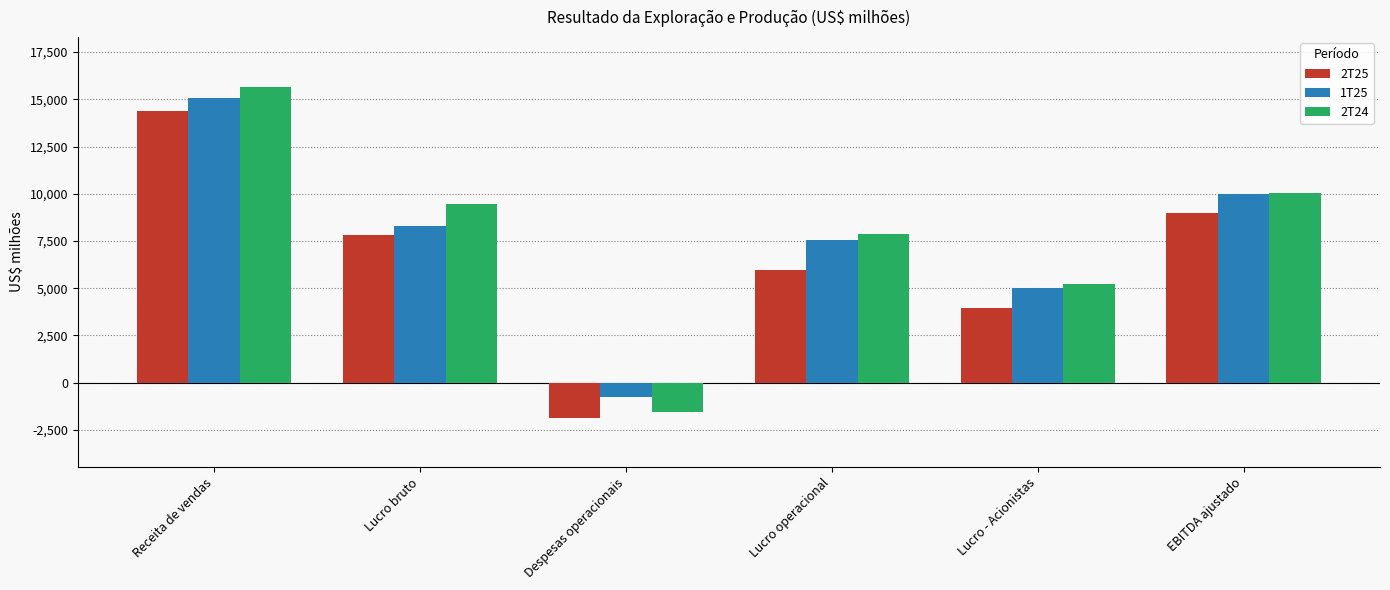

Which series changed the most between Lucro bruto and Despesas operacionais?

2T24